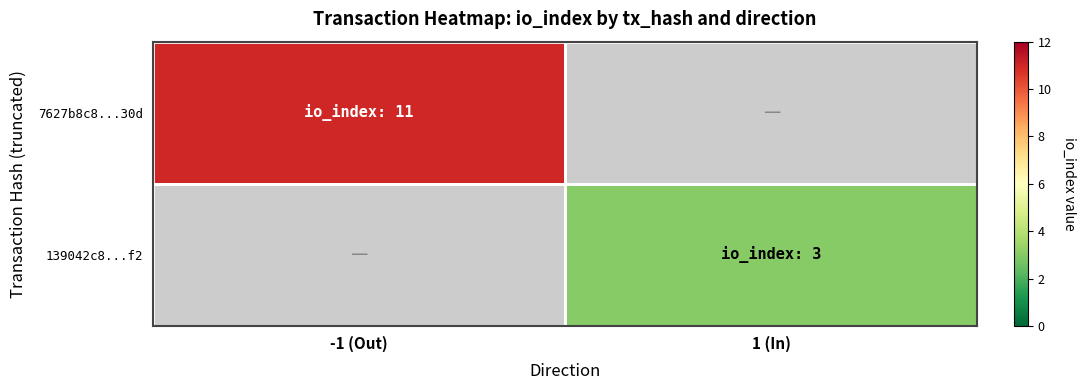

Read the 139042c8...f2 value at 1 (In).

3.0